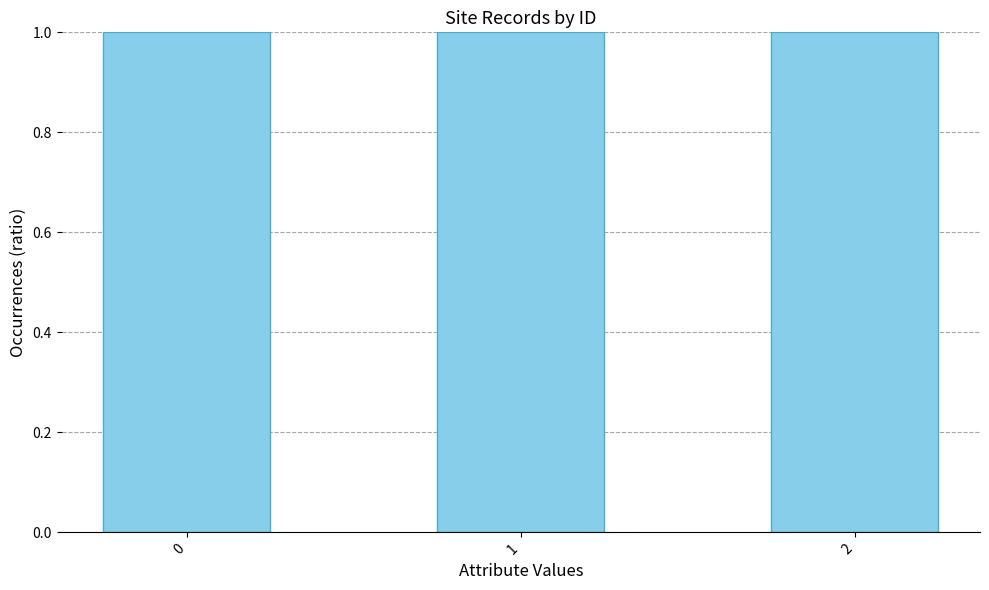

What is the sum of all values?

3.0